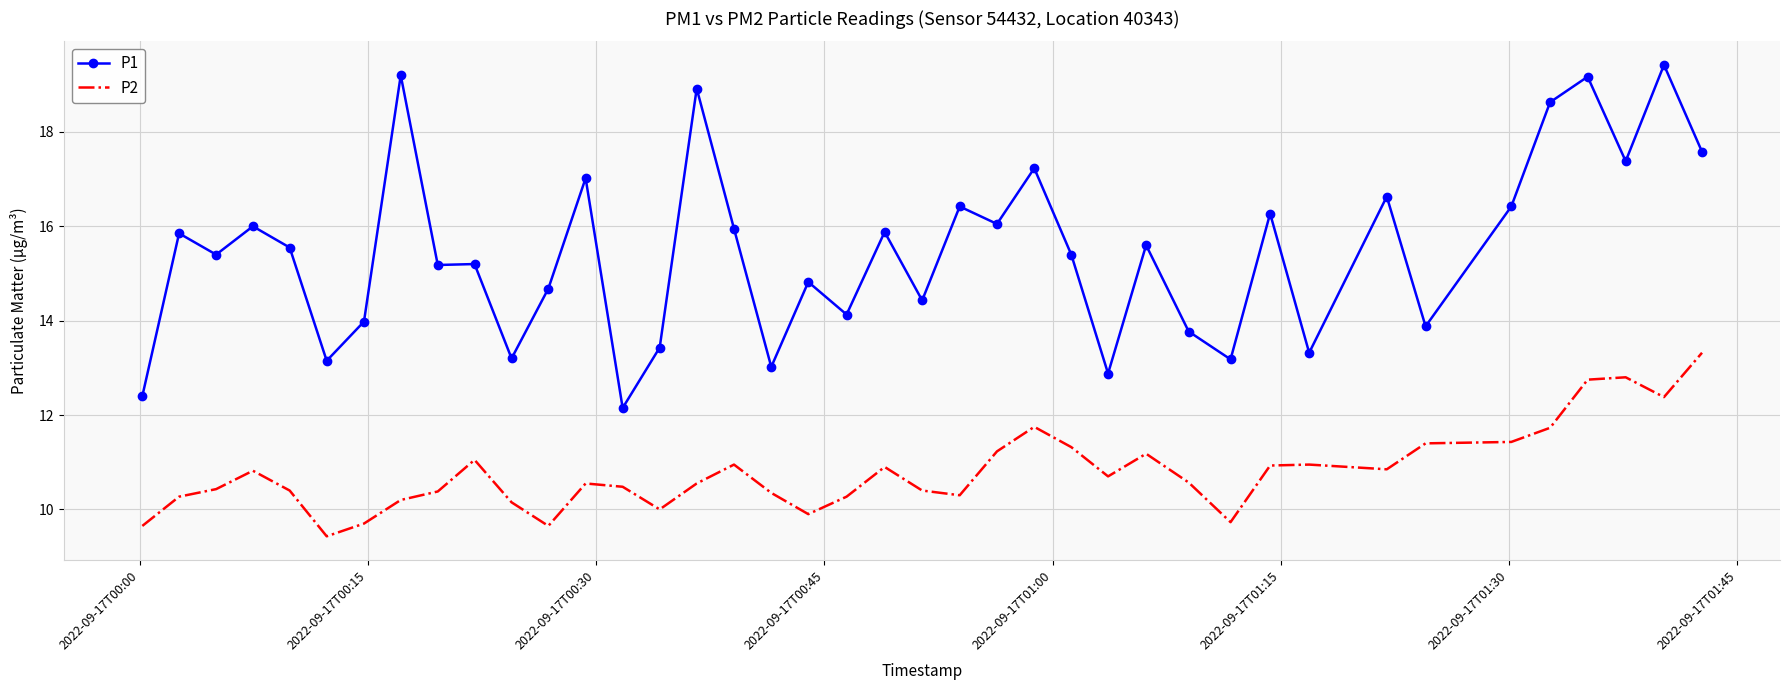

True or false: P1 and P2 intersect in this chart.

False